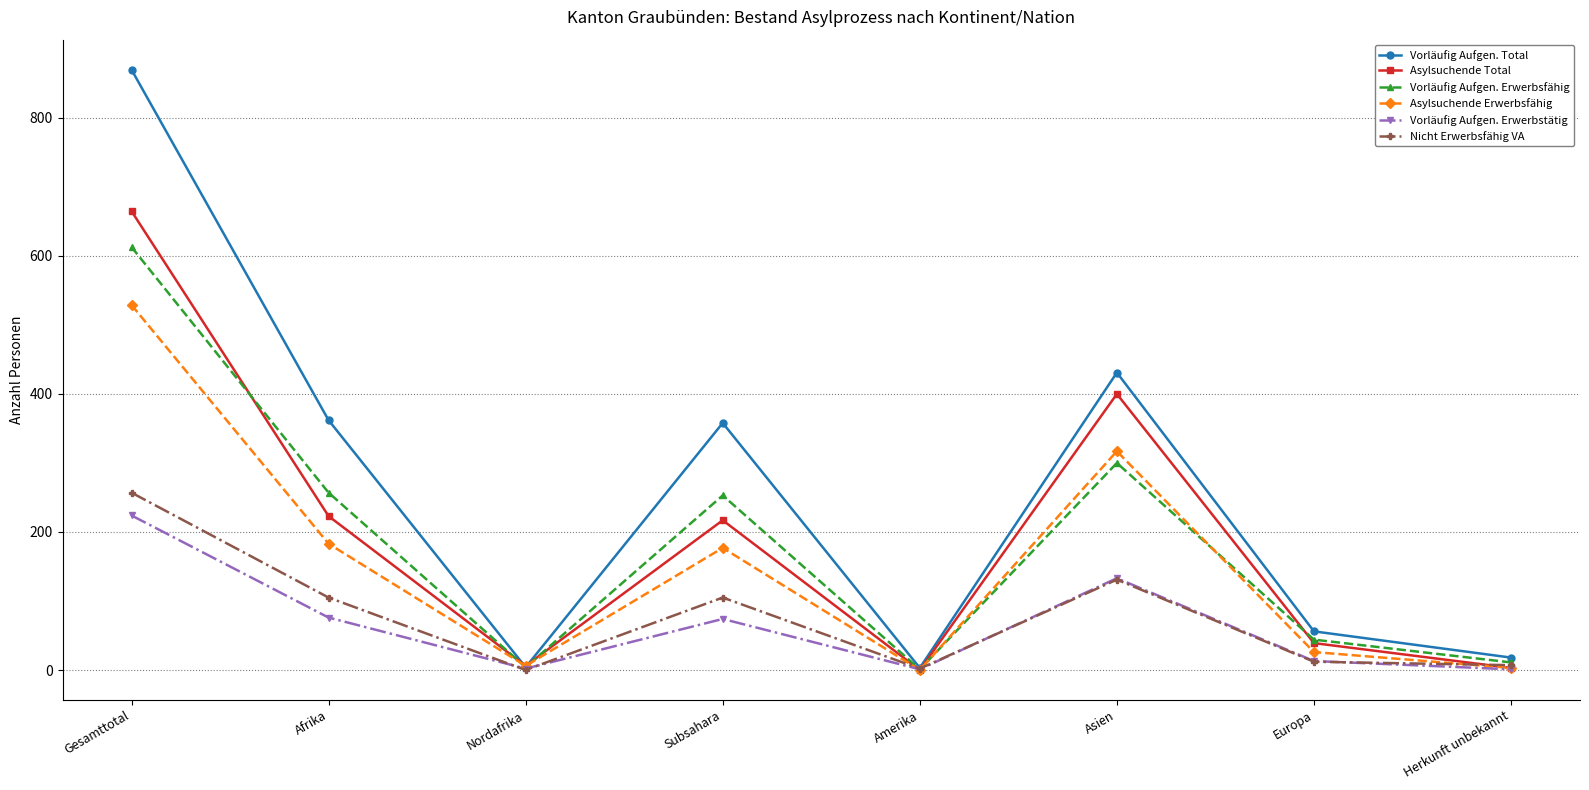

Where is Asylsuchende Total nearest to the value 332?

Asien